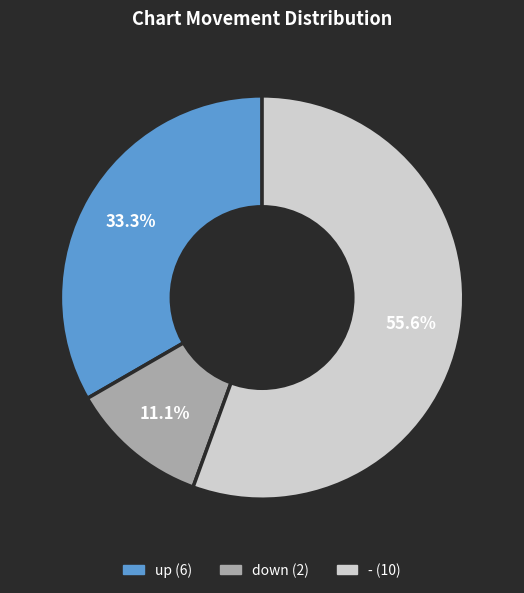

What portion of the pie excludes down?

88.9%